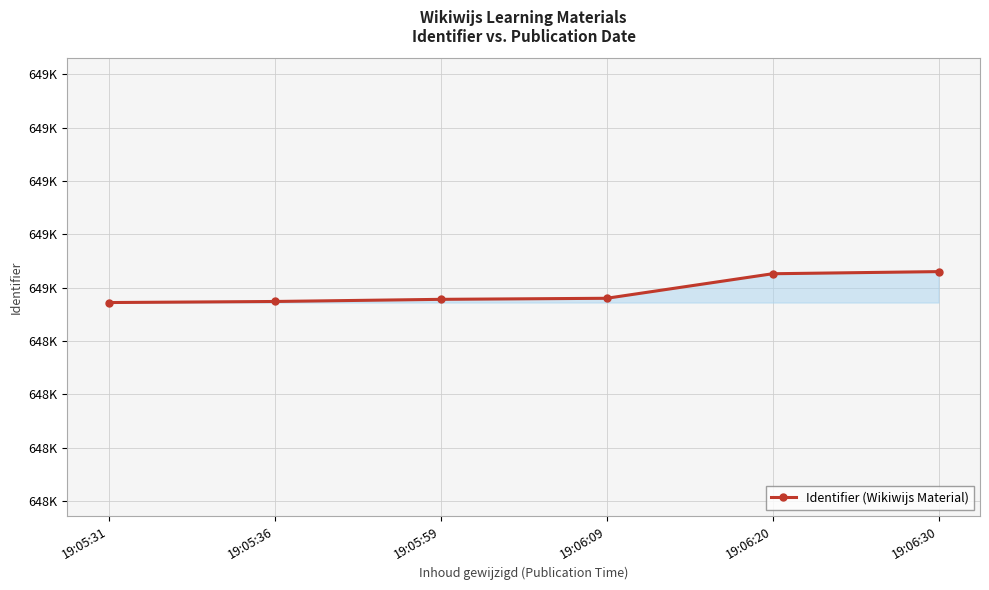

What is the ratio of the value at 19:05:36 to the value at 19:06:30?

1.0